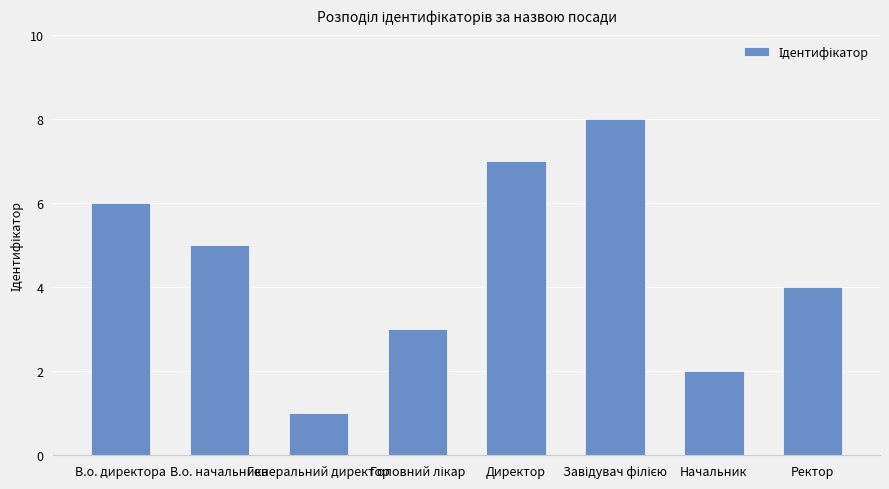

What is the label of the 2nd bar from the left?

В.о. начальника